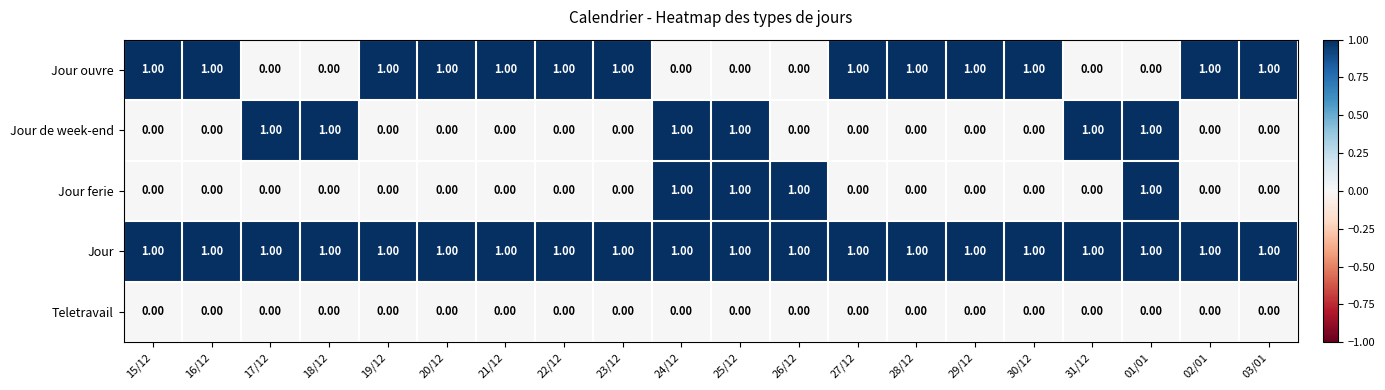

What is the sum of all Jour ferie values?

4